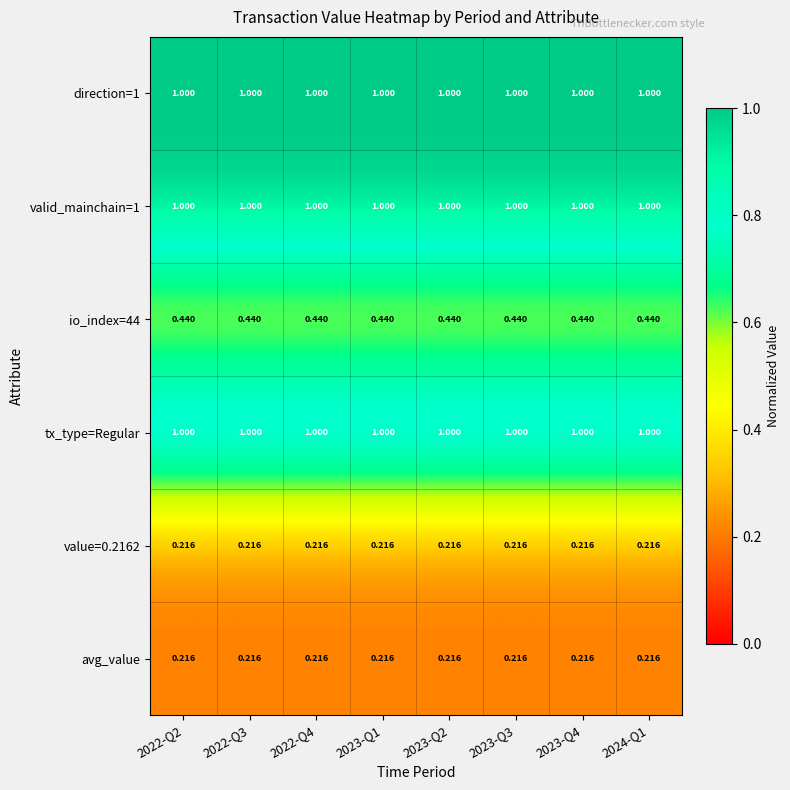

Is the value of io_index=44 at 2023-Q4 greater than the value of direction=1 at 2023-Q4?

No